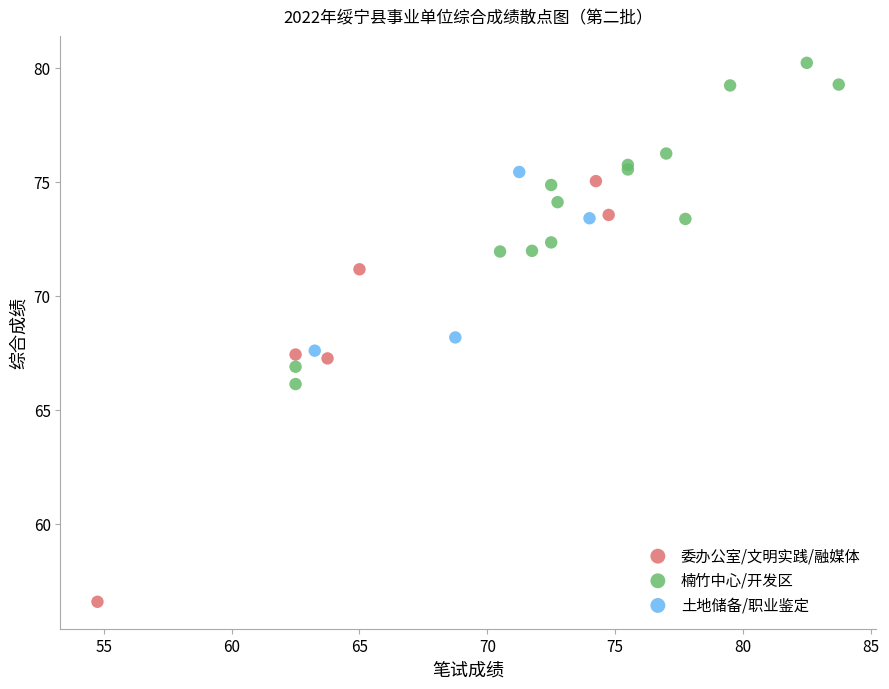

Which series contains the highest Y value?

楠竹中心/开发区